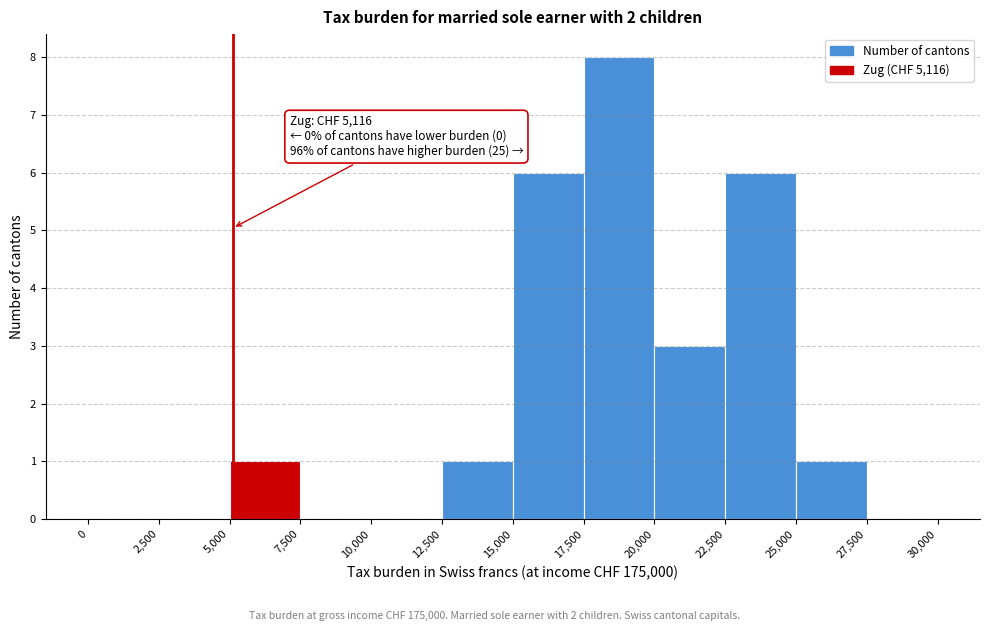

Over which range of the x-axis is the bar tallest?

17,500 to 20,000